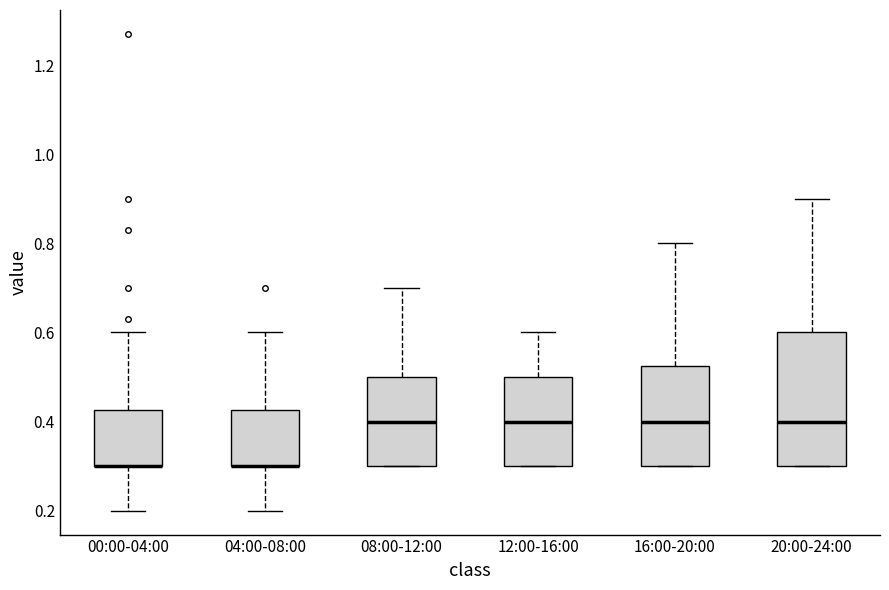

Reading left to right, read every box against the y-axis: the position of its median line, the range the box covers, and the ends of its whiskers. The values are not printed on the chart, so give them approximately, as read against the axis.

00:00-04:00: median 0.30 (drawn on the box's lower edge), box 0.30 to 0.42, whiskers 0.20 to 0.60
04:00-08:00: median 0.30 (drawn on the box's lower edge), box 0.30 to 0.42, whiskers 0.20 to 0.60
08:00-12:00: median 0.40, box 0.30 to 0.50, whiskers 0.30 to 0.70
12:00-16:00: median 0.40, box 0.30 to 0.50, whiskers 0.30 to 0.60
16:00-20:00: median 0.40, box 0.30 to 0.52, whiskers 0.30 to 0.80
20:00-24:00: median 0.40, box 0.30 to 0.60, whiskers 0.30 to 0.90